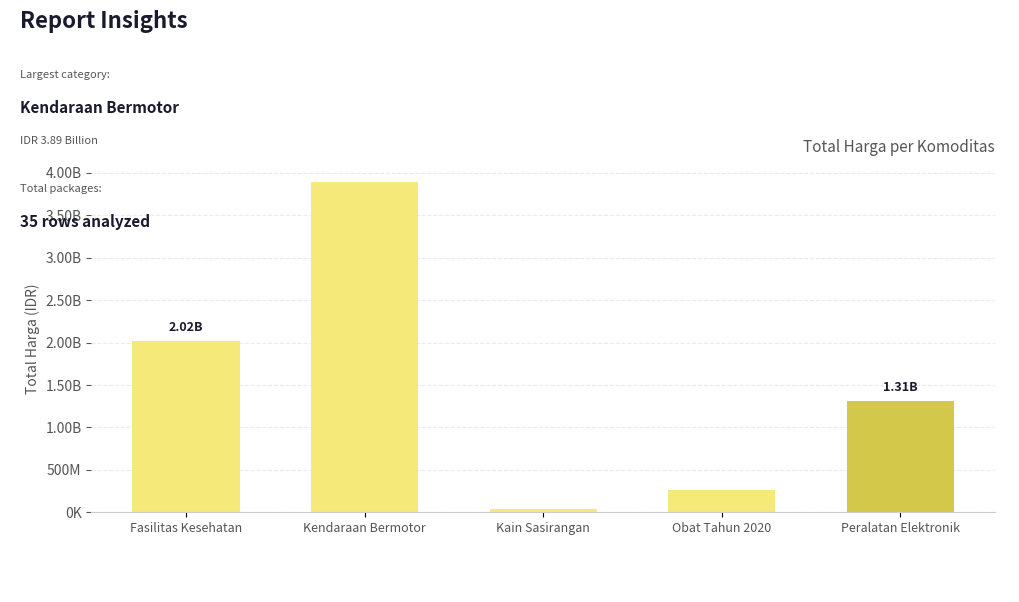

Rank the categories by value from highest to lowest.

Kendaraan Bermotor, Fasilitas Kesehatan, Peralatan Elektronik, Obat Tahun 2020, Kain Sasirangan